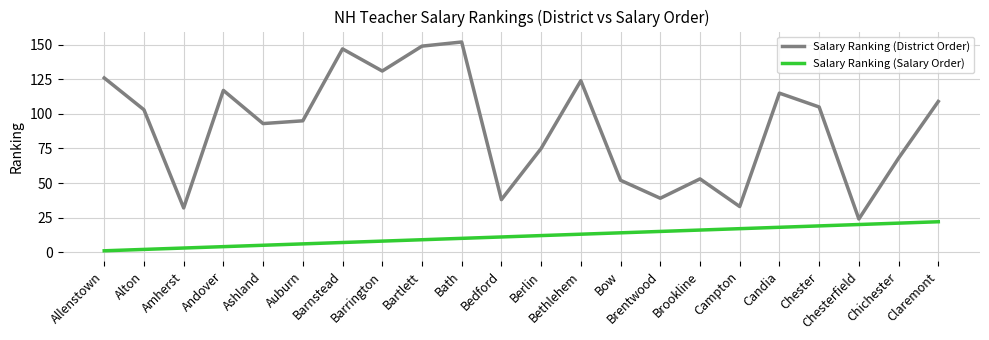

What is the greatest value displayed?

152